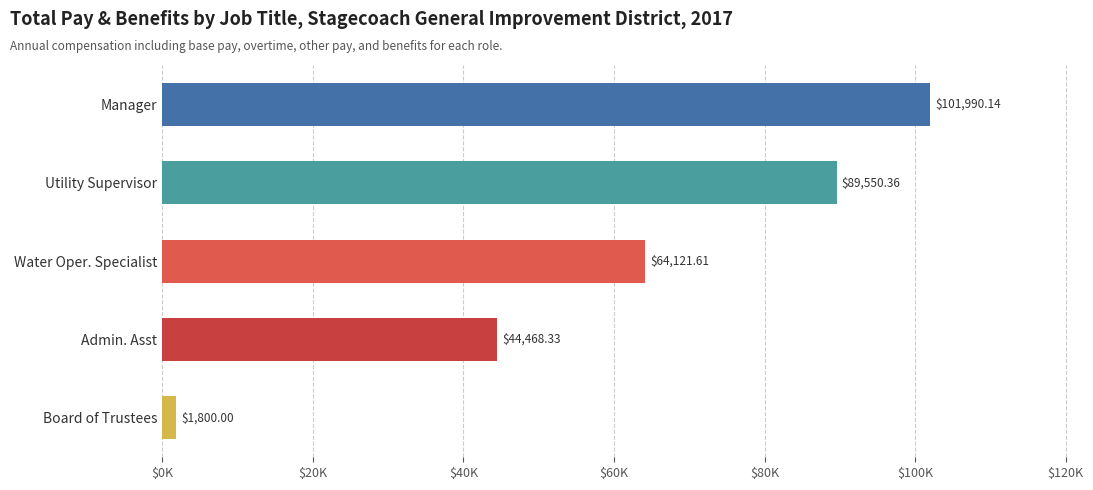

Rank the categories by value from highest to lowest.

Manager, Utility Supervisor, Water Oper. Specialist, Admin. Asst, Board of Trustees